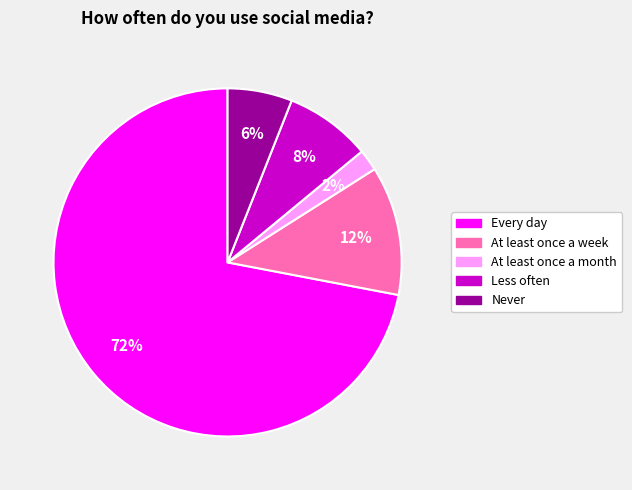

Which slice is the smallest?

At least once a month